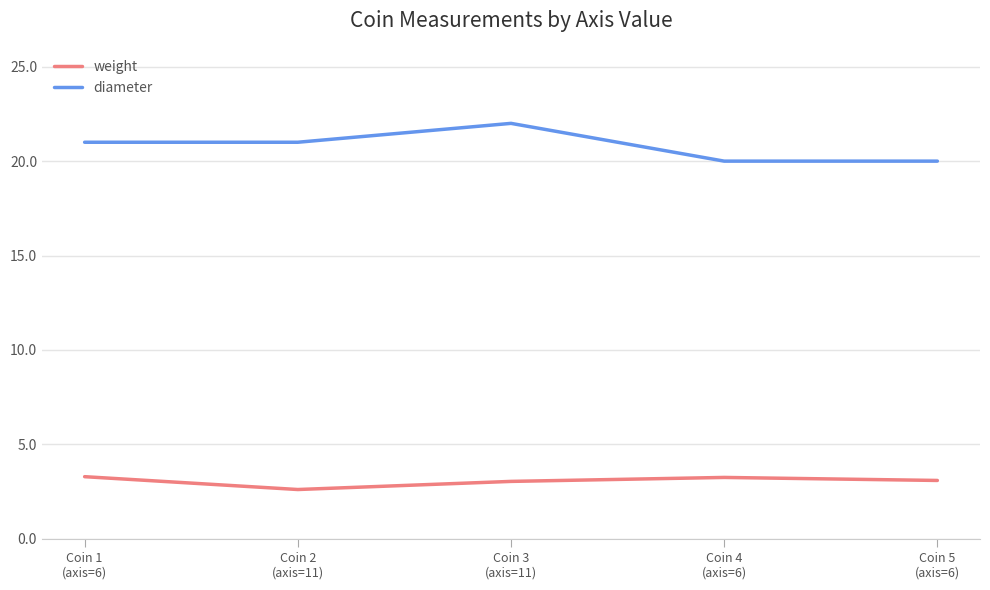

Rank the series by their maximum value, from lowest to highest.

weight, diameter